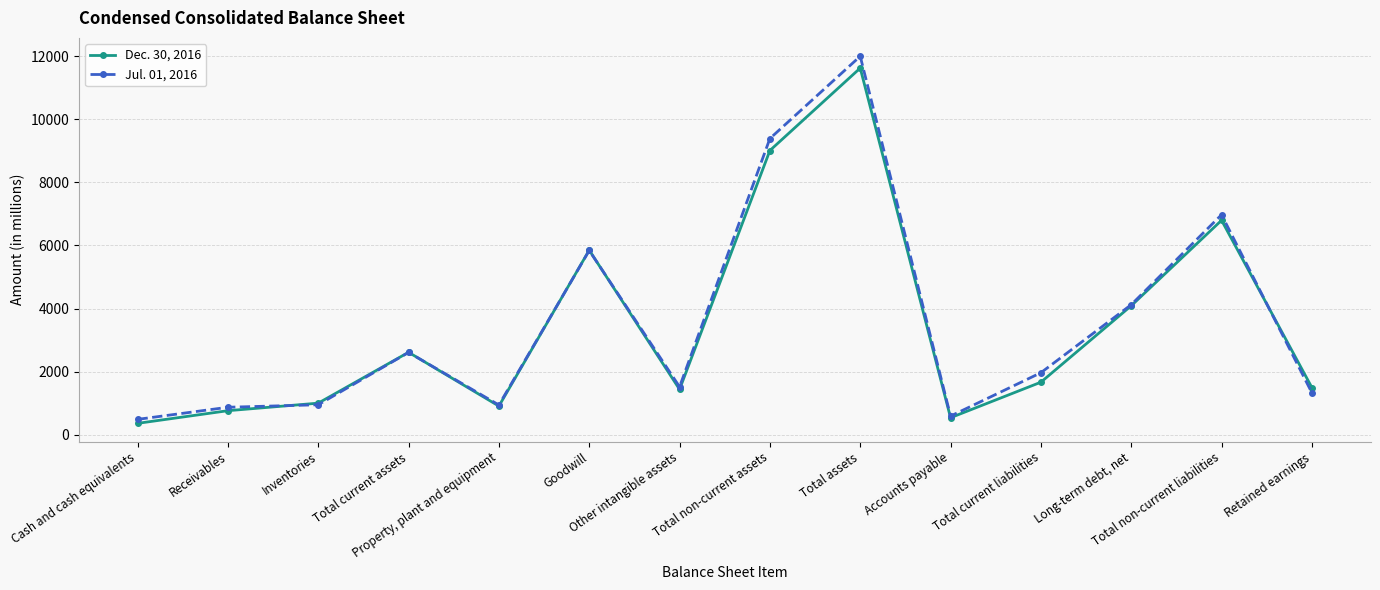

True or false: Jul. 01, 2016 has more than 1 points higher than both neighbors.

True